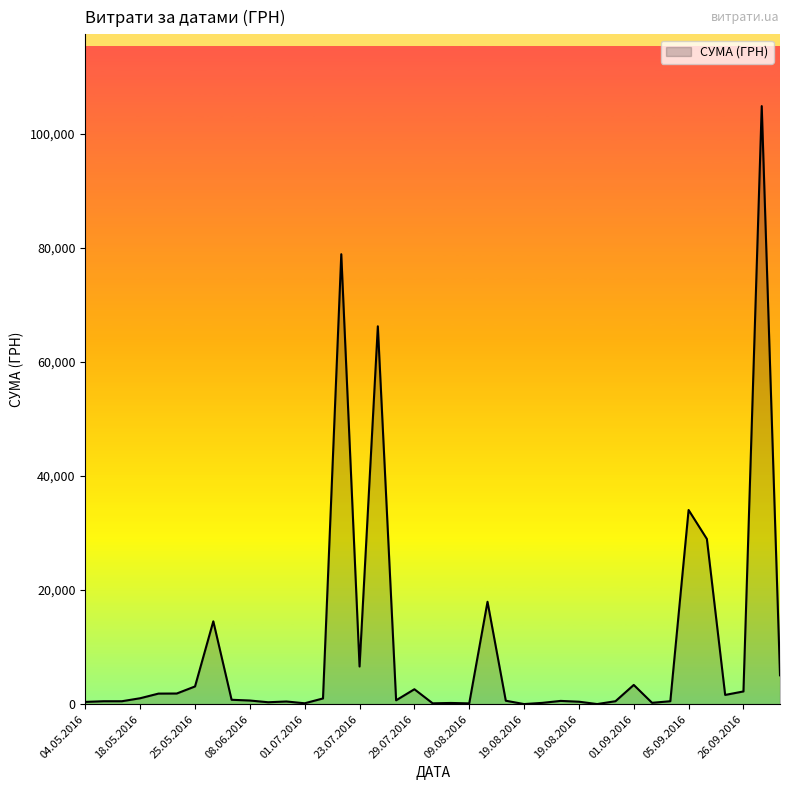

What is the greatest value displayed?

104899.0